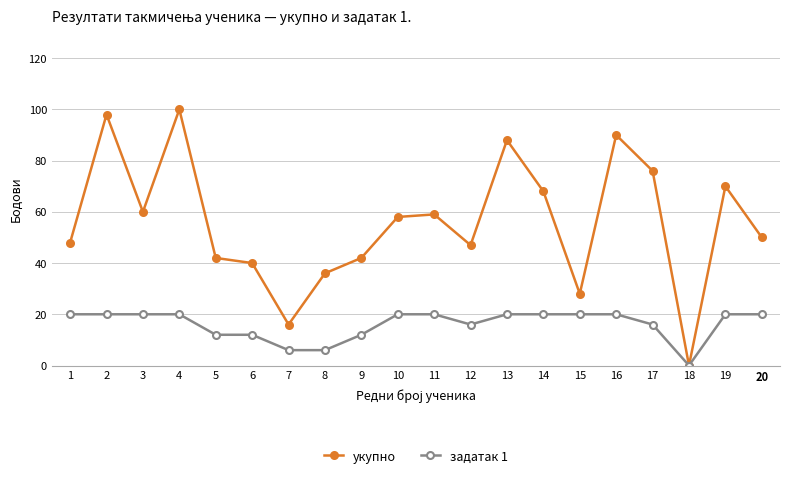

How many задатак 1 values are between 12 and 20?

17